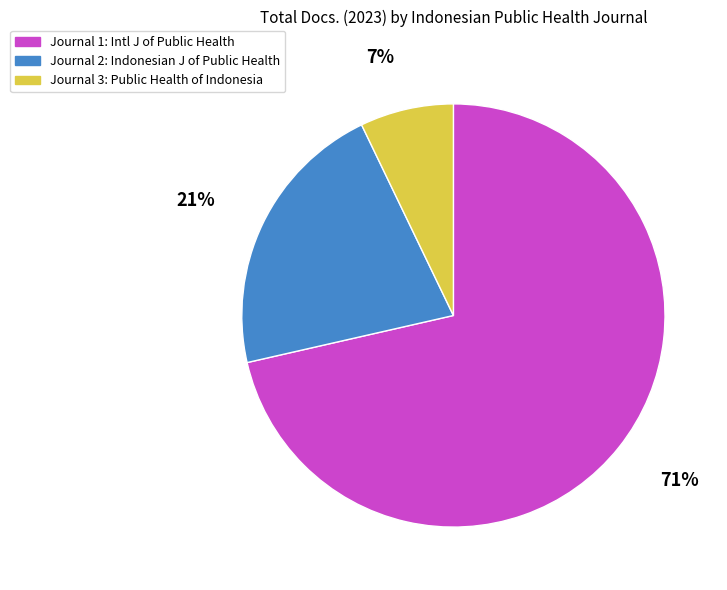

To the nearest percent, what is the average slice percentage?

33%